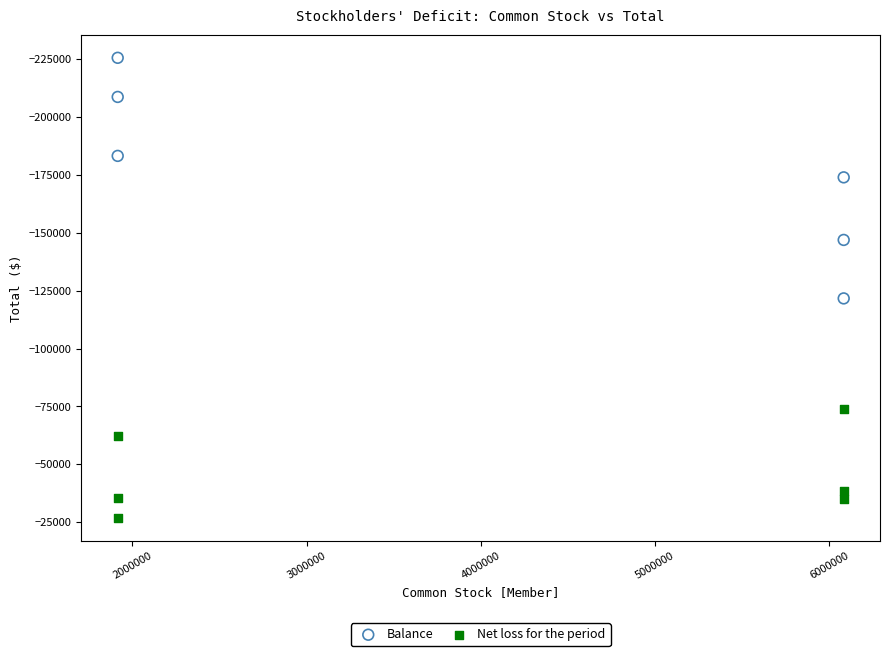

Across all data points, what is the average X value?

3998881